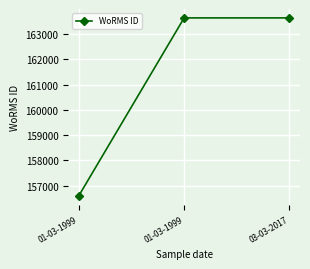

What is the change in value from 01-03-1999 to 01-03-1999?

+7048